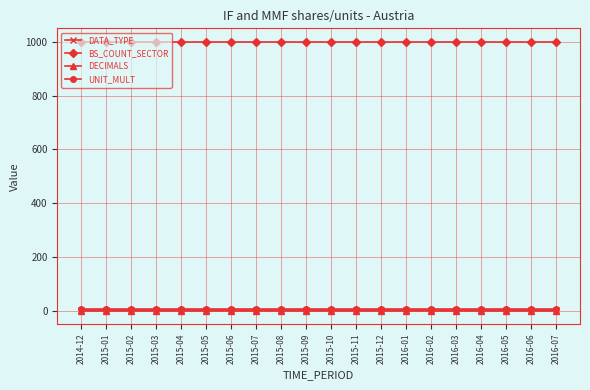

How many lines are shown in the chart?

4